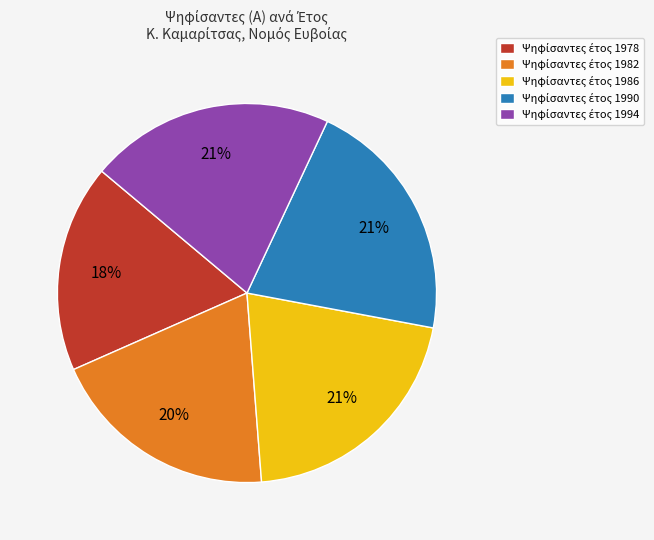

To the nearest percent, what is the average slice percentage?

20%